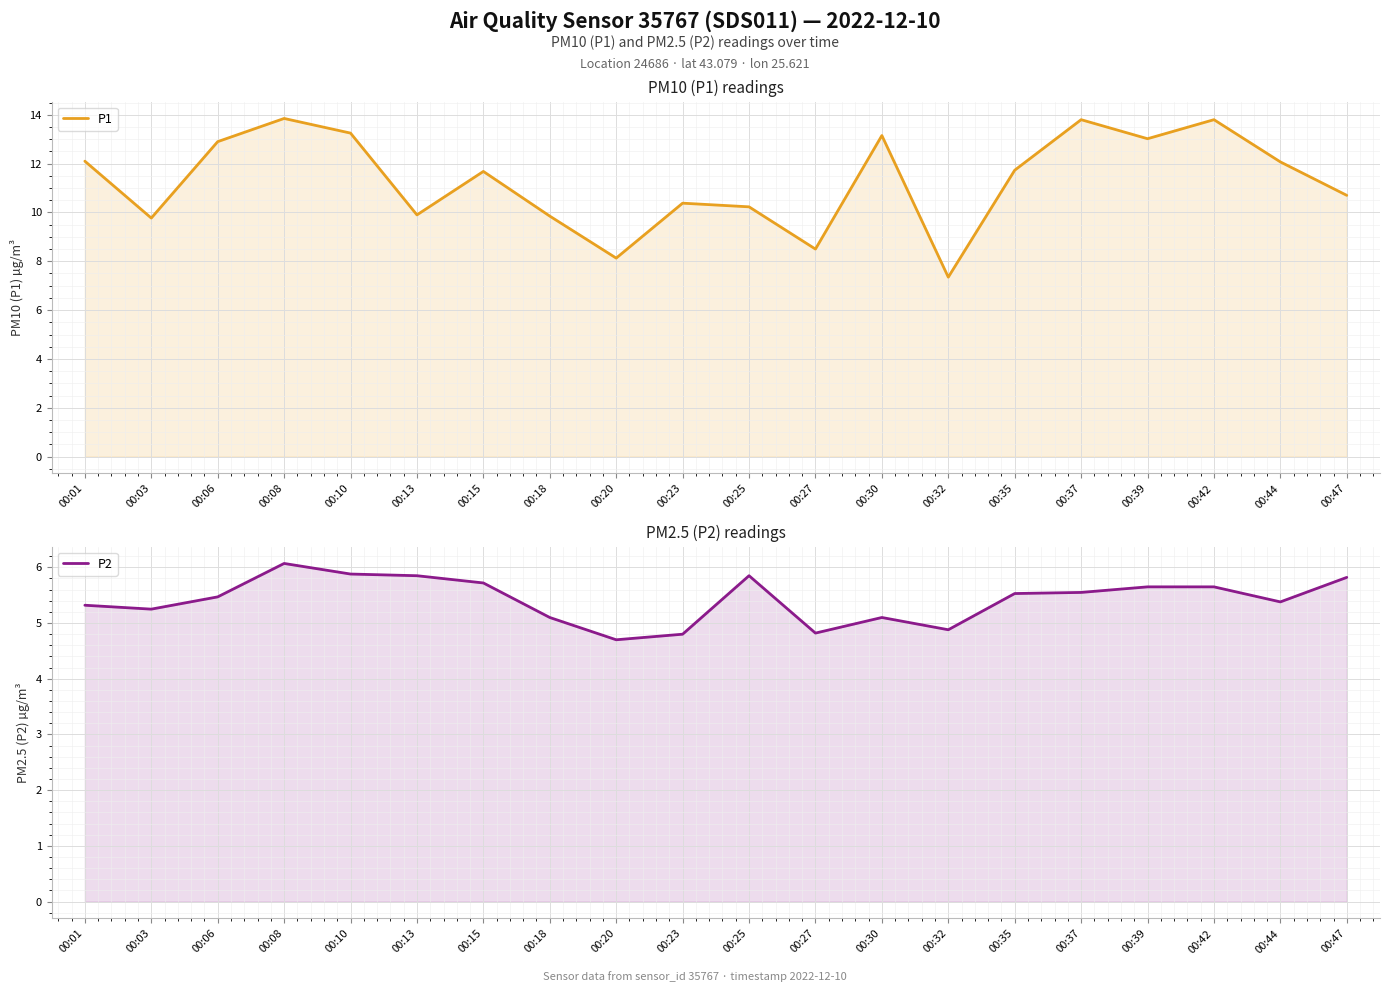

True or false: P1 and P2 intersect in this chart.

False